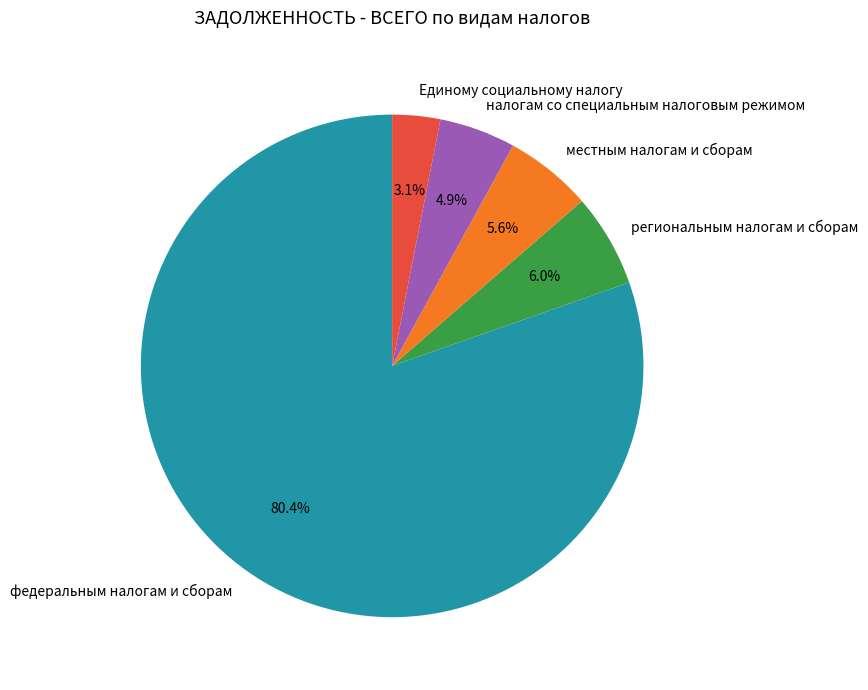

Approximately how many times larger is the value at налогам со специальным налоговым режимом compared to Единому социальному налогу?

1.6